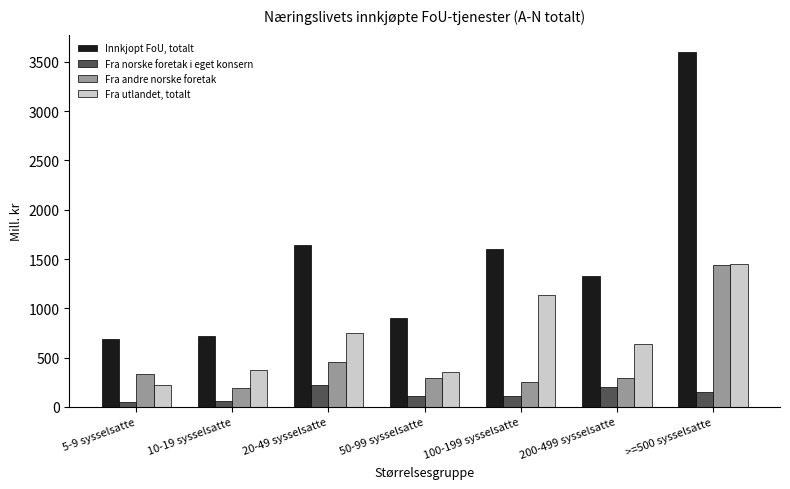

The Fra norske foretak i eget konsern series shows 221.3 at 20-49 sysselsatte. True or false?

True